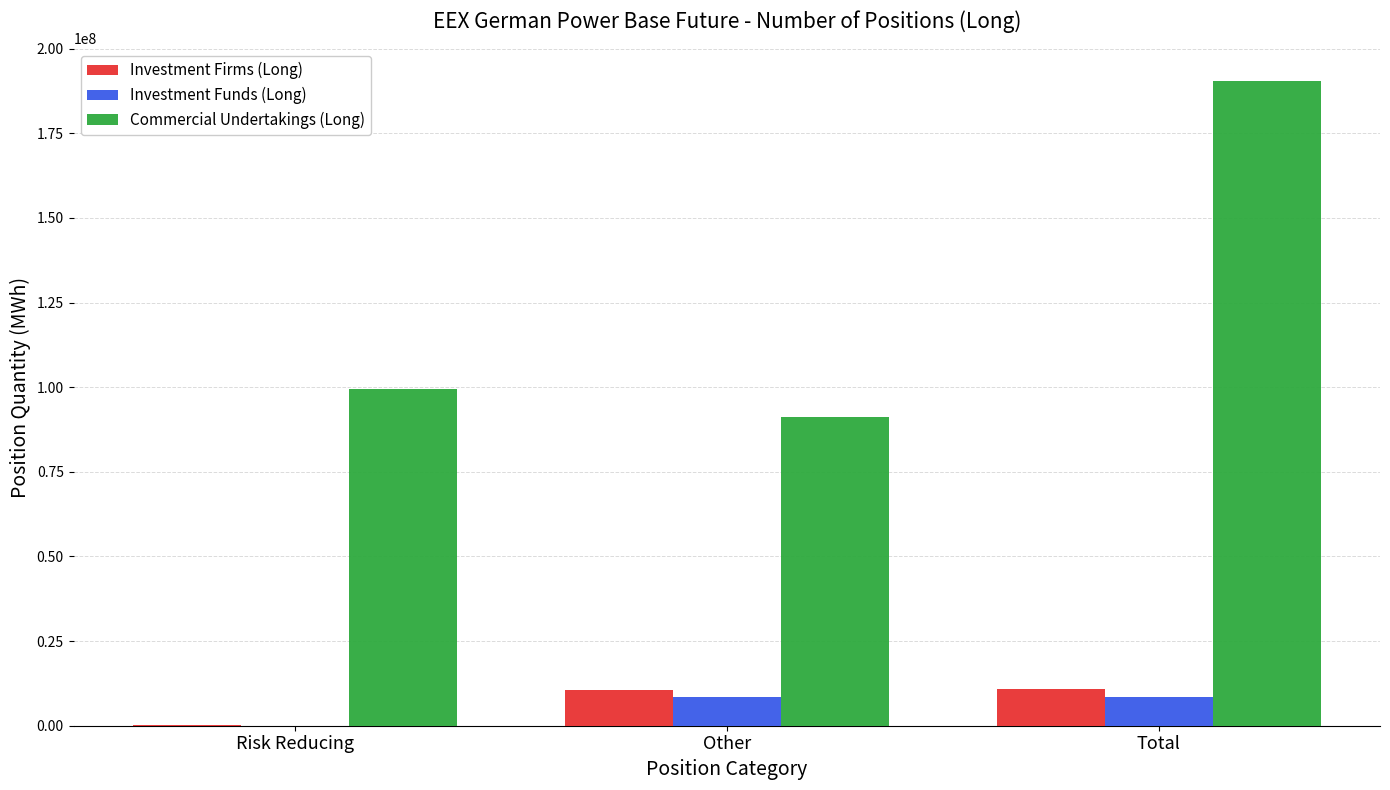

What is the average value of the Investment Firms (Long) series?

7178435.7